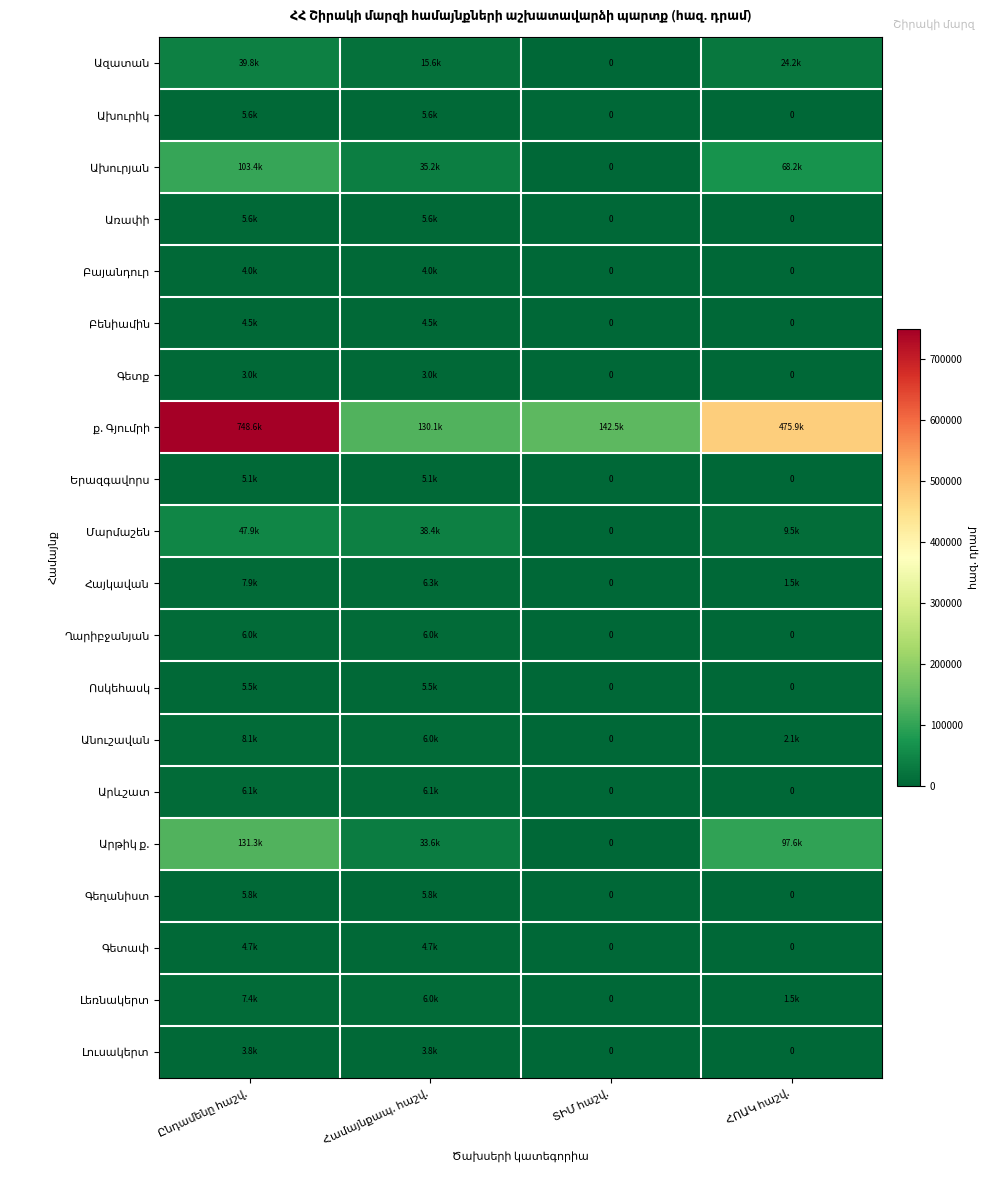

How many distinct data groups are displayed?

20